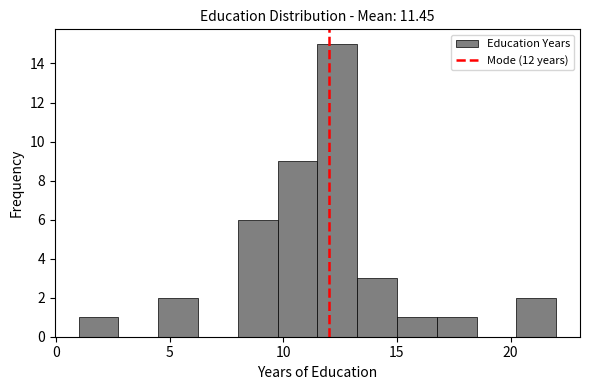

Read against the x-axis, roughly where is the centre of the tallest bar?

12.5